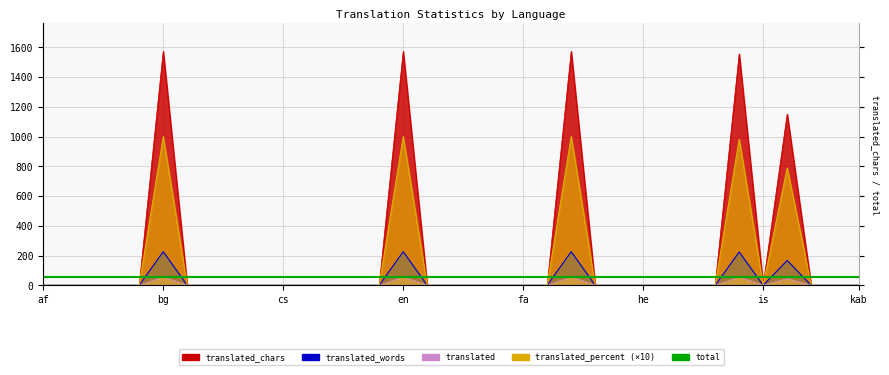

Where is translated_words nearest to the value 113?

it